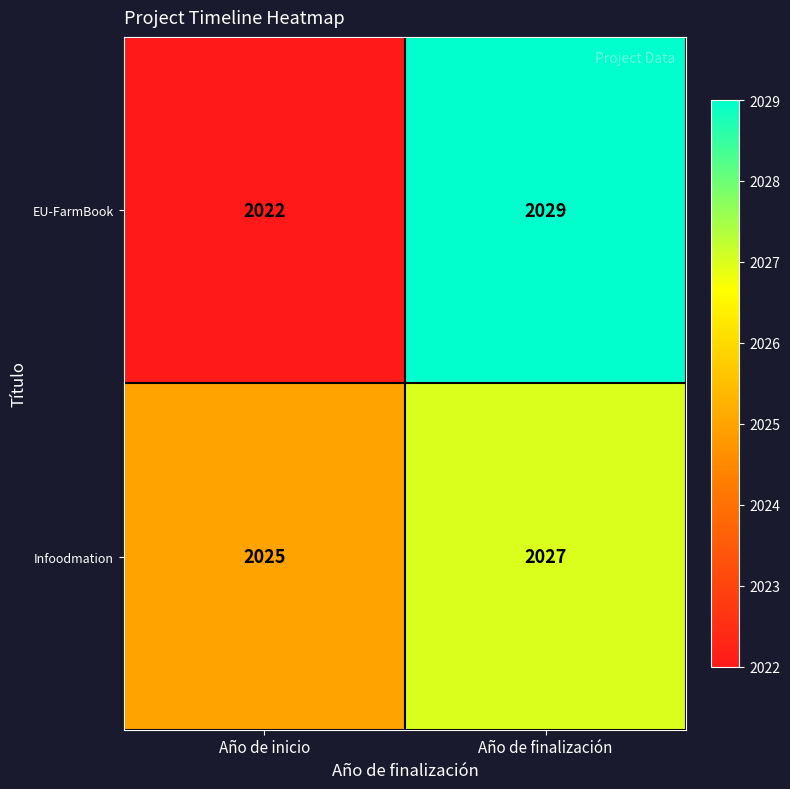

Reading left to right, what are all the values shown in this chart?

EU-FarmBook: Año de inicio=2022	Año de finalización=2029
Infoodmation: Año de inicio=2025	Año de finalización=2027